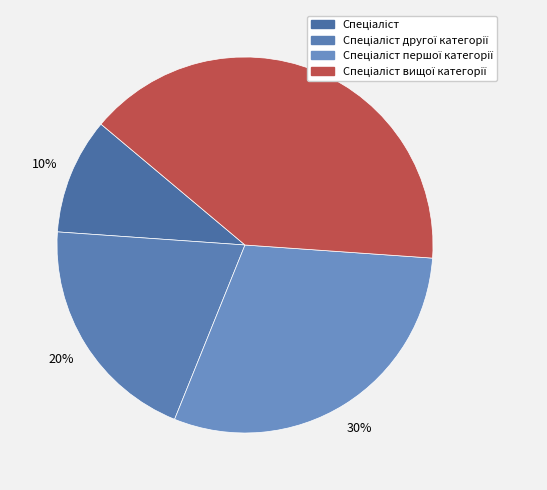

Is there a majority slice in this chart?

No